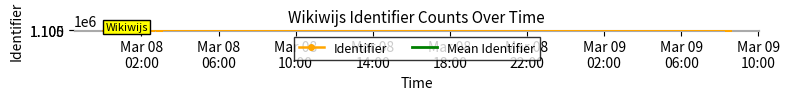

Where does the data first go above 1097505?

2015-03-08 00:07:41